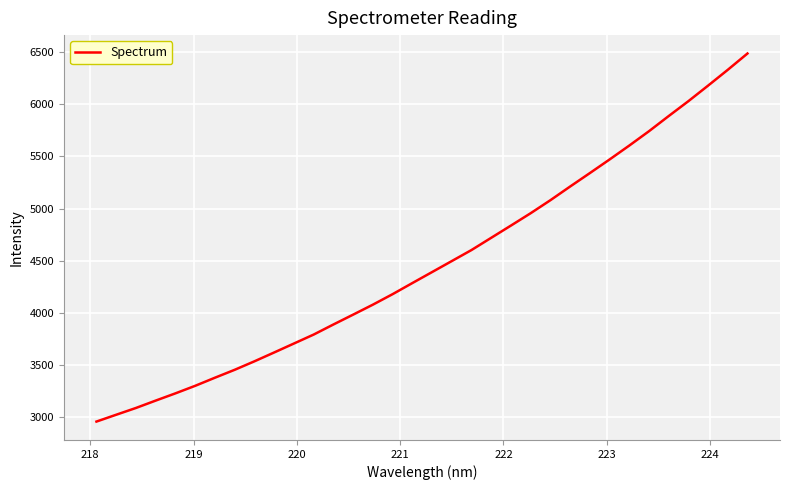

What is the minimum value shown in the chart?

2960.9